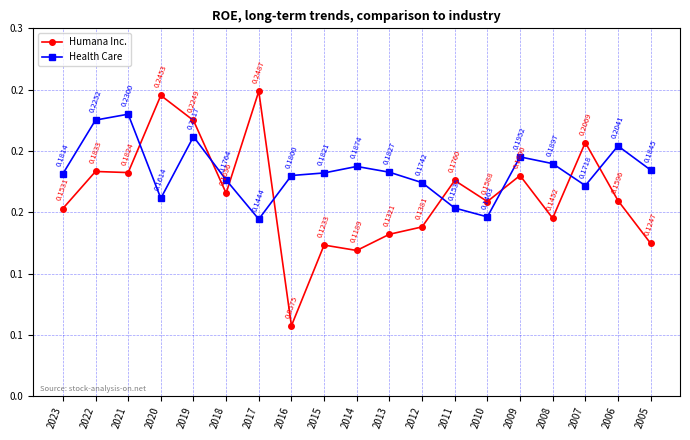

After their last crossing, which series has the higher values: Health Care or Humana Inc.?

Health Care